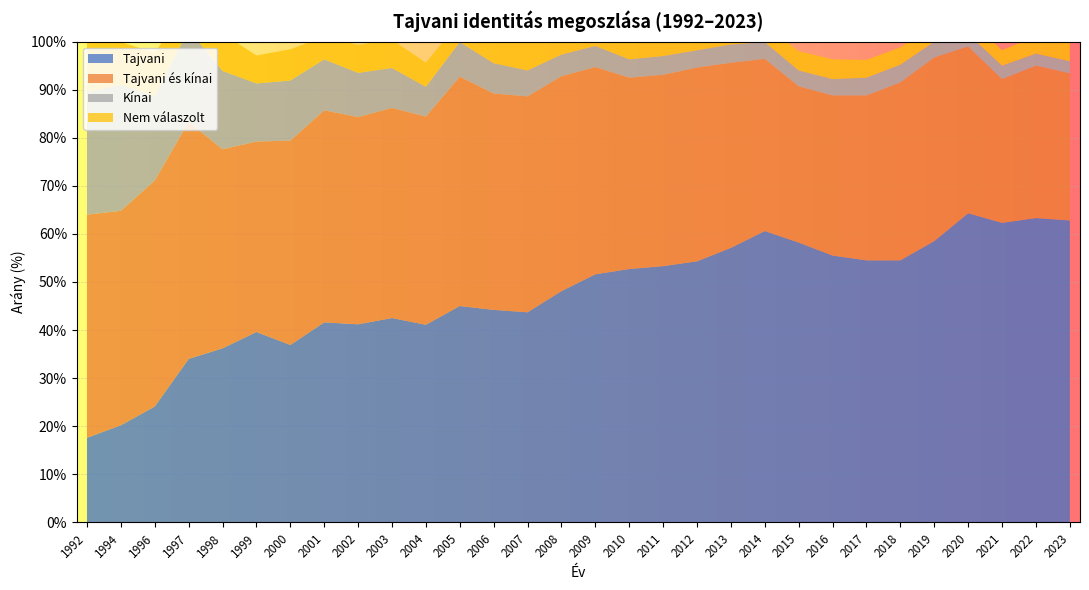

Reading right to left, what are all the values shown in this chart?

Tajvani: 62.8	63.3	62.3	64.3	58.5	54.5	54.5	55.5	58.2	60.6	57.1	54.3	53.3	52.7	51.6	48.1	43.7	44.2	45.0	41.1	42.5	41.2	41.6	36.9	39.6	36.2	34.0	24.1	20.2	17.6
Tajvani és kínai: 30.6	31.7	29.9	34.7	38.2	37.0	34.3	33.3	32.5	35.8	38.5	40.3	39.8	39.8	43.1	44.7	44.9	45.0	47.7	43.3	43.7	43.1	44.1	42.5	39.6	41.4	49.3	47.0	44.6	46.4
Kínai: 2.5	2.5	2.8	2.6	3.3	3.7	3.7	3.4	3.3	3.5	3.8	3.6	3.9	3.8	4.4	4.5	5.4	6.3	7.2	6.2	8.3	9.2	10.6	12.5	12.1	16.3	19.2	17.6	26.2	25.5
Nem válaszolt: 4.2	3.6	3.2	3.2	3.5	3.6	3.7	4.1	4.0	3.5	3.3	3.6	3.7	3.7	4.2	4.0	6.2	4.6	4.4	5.0	5.9	5.8	4.7	6.5	5.8	7.8	5.3	9.0	8.9	10.5